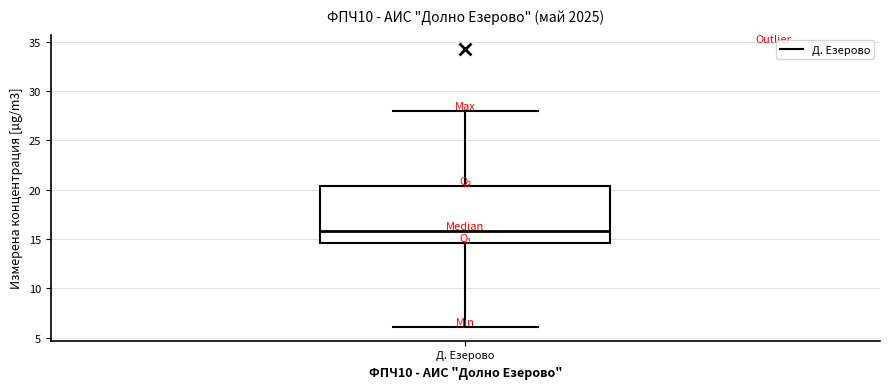

Where is the lower edge of the box for Д. Езерово on the y-axis? The values are not printed on the chart, so give them approximately, as read against the axis.

14.5